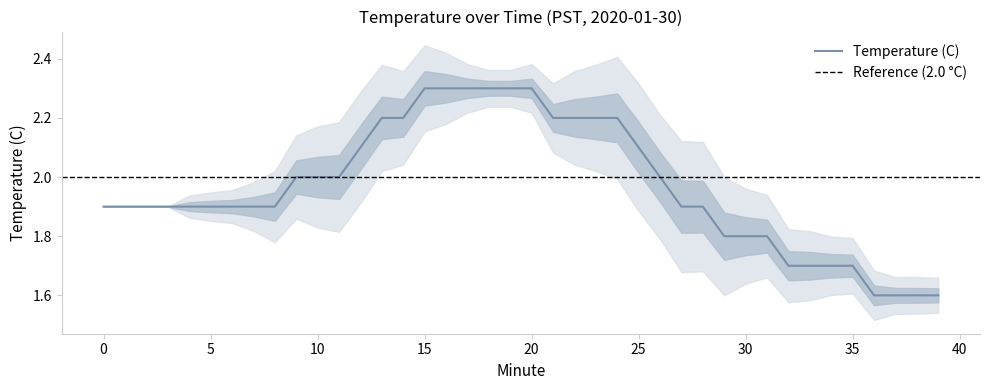

How many data points does each series have?

40